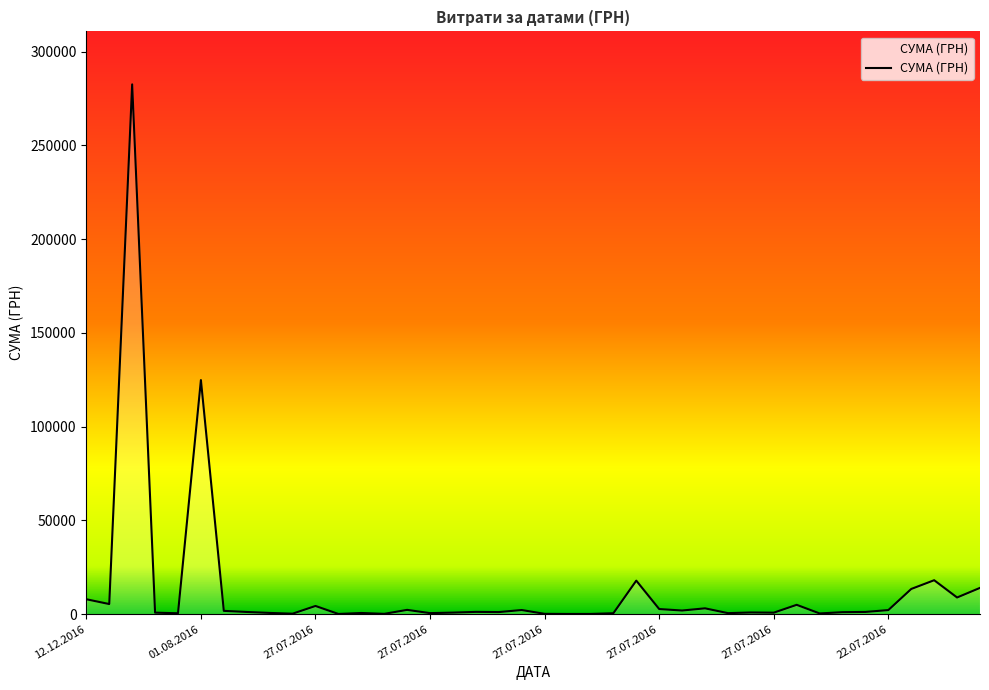

What is the maximum value shown in the chart?

282495.1